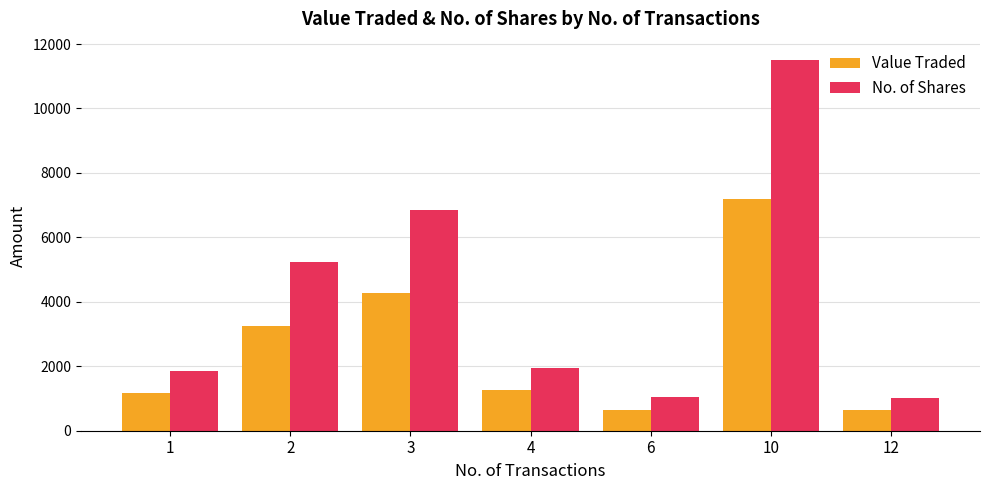

How many series are shown in this chart?

2